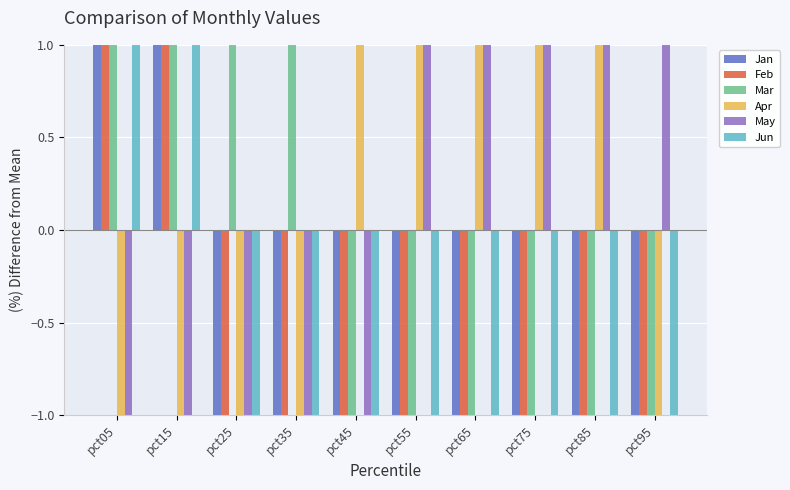

At which label is Feb closest to 81?

pct15